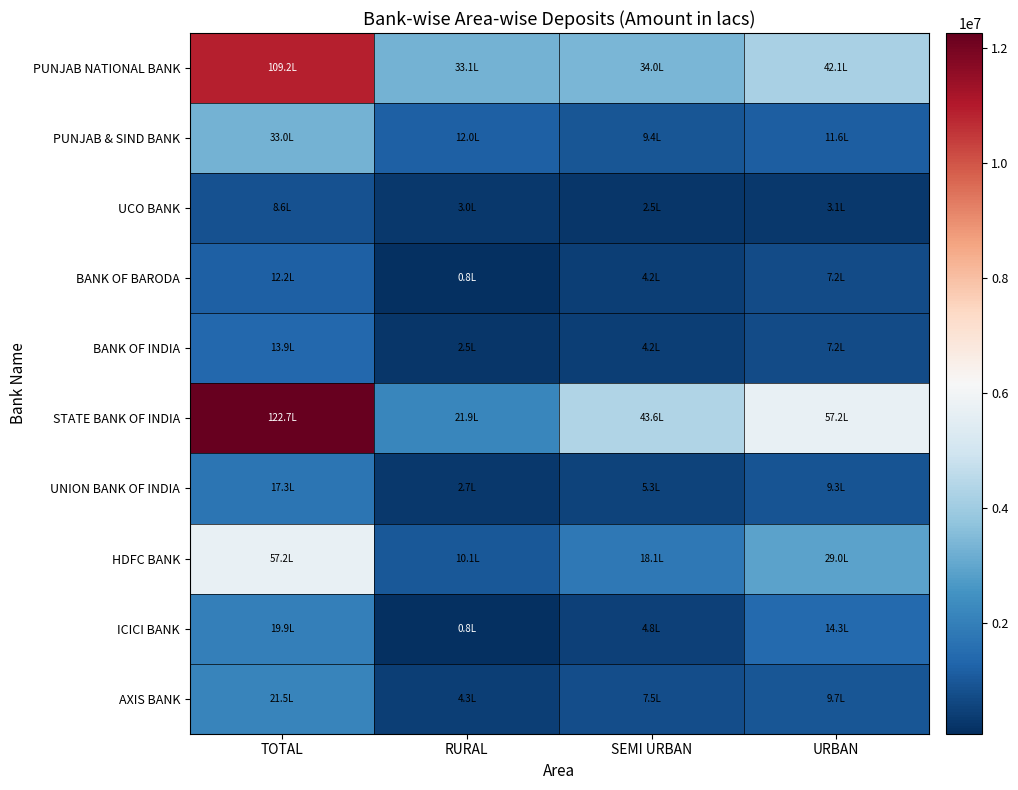

Which series has the largest total across all categories?

STATE BANK OF INDIA